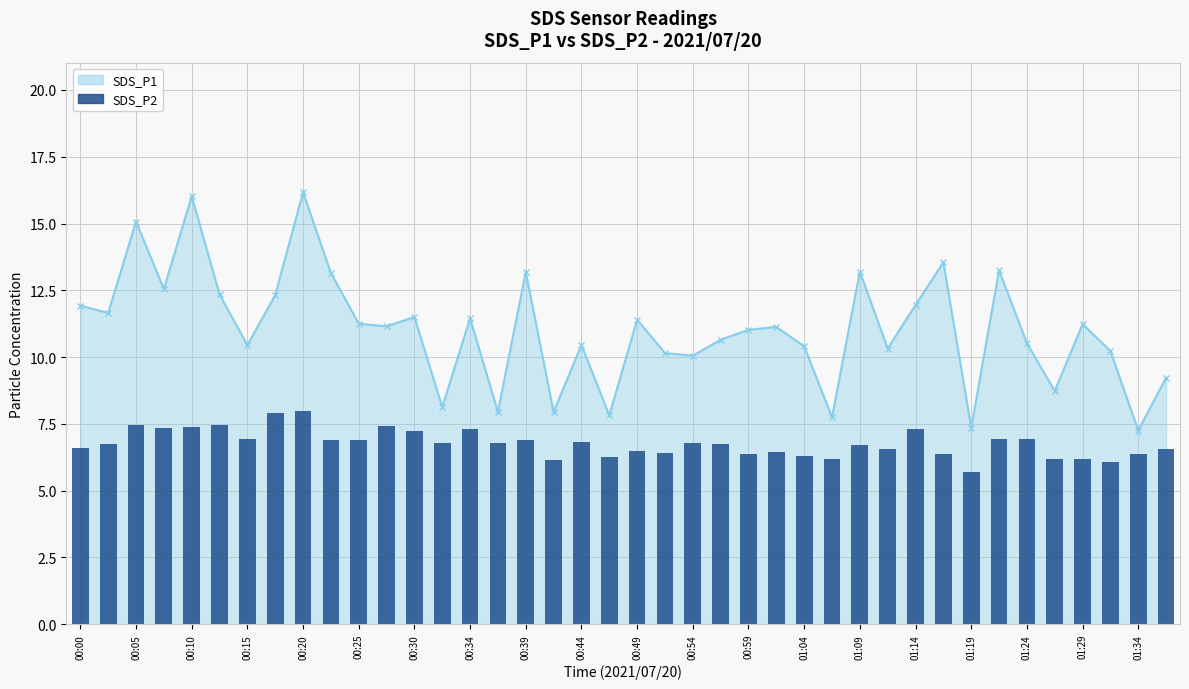

Is the value of SDS_P2 at 00:00 greater than the value of SDS_P1 line at 01:14?

No